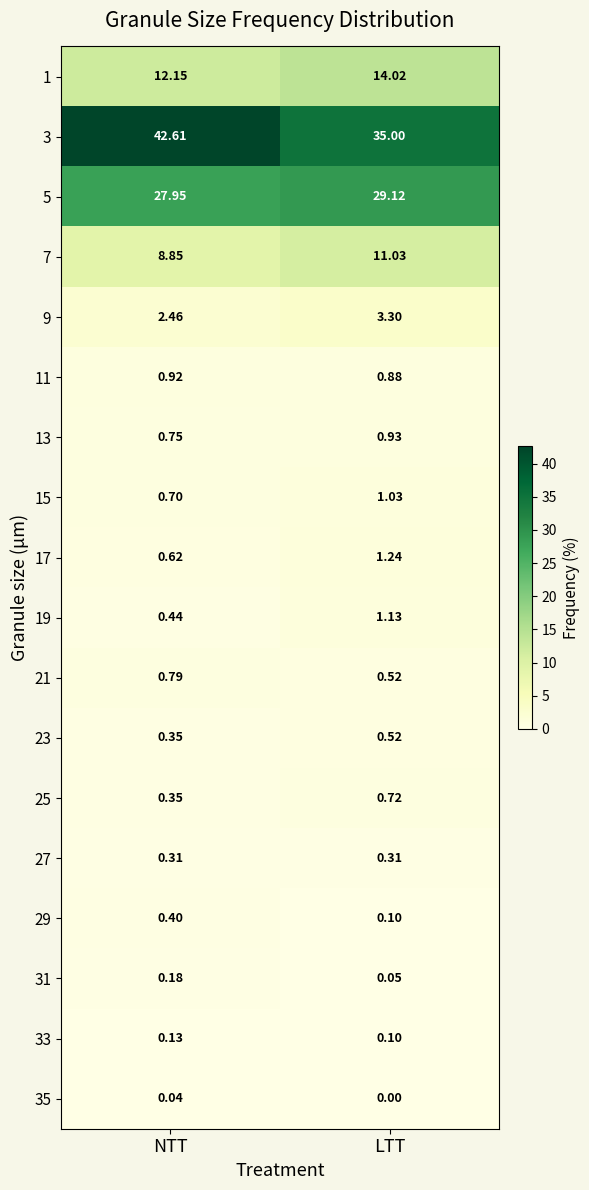

Is the value of 31 at LTT greater than the value of 27 at NTT?

No